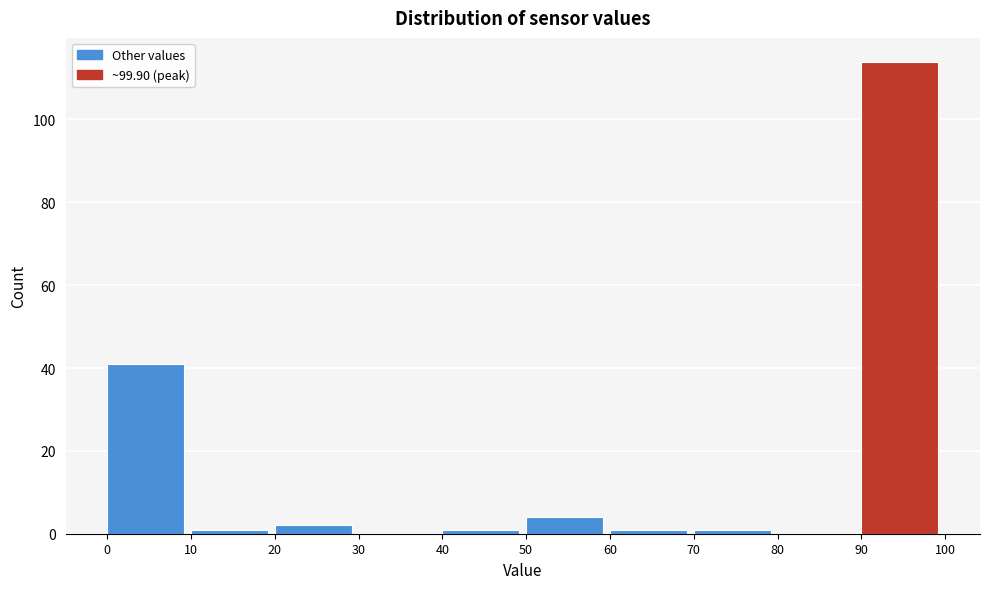

What is the height of the bar covering 90 to 100 on the x-axis? The values are not printed on the chart, so give them approximately, as read against the axis.

114